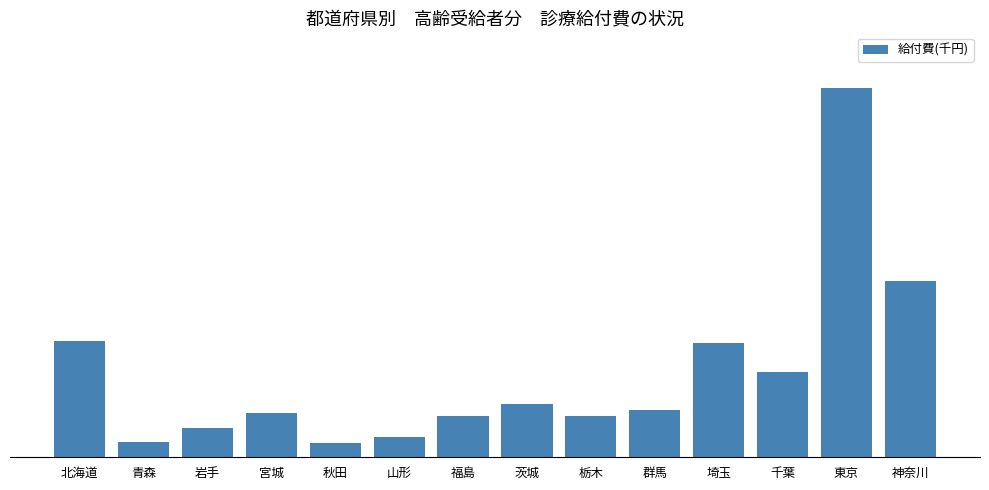

Is it true that the value at 東京 is 49.6?

True